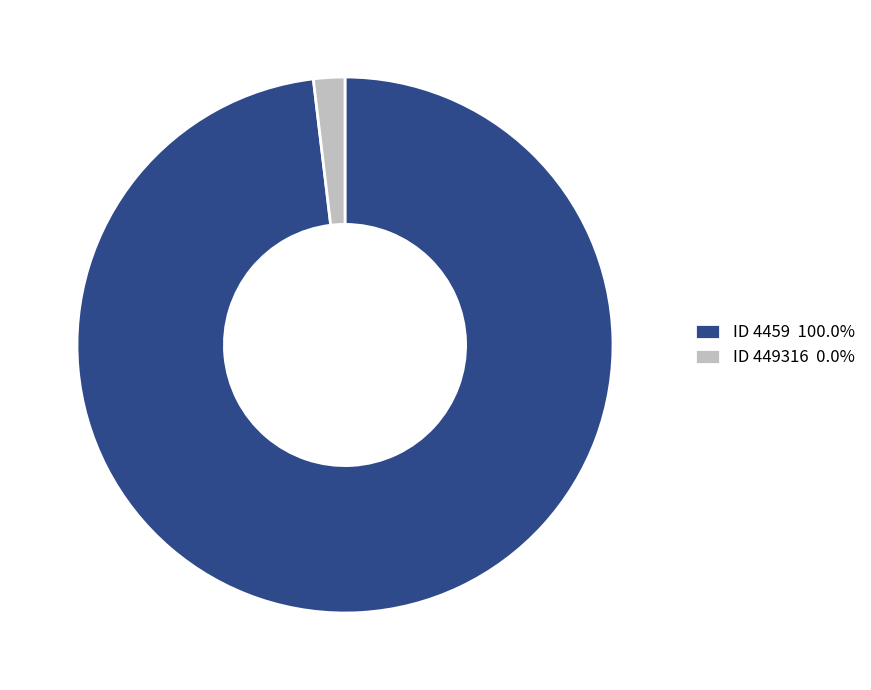

Approximately how many times larger is the value at ID 4459 100.0% compared to ID 449316 0.0%?

52.0